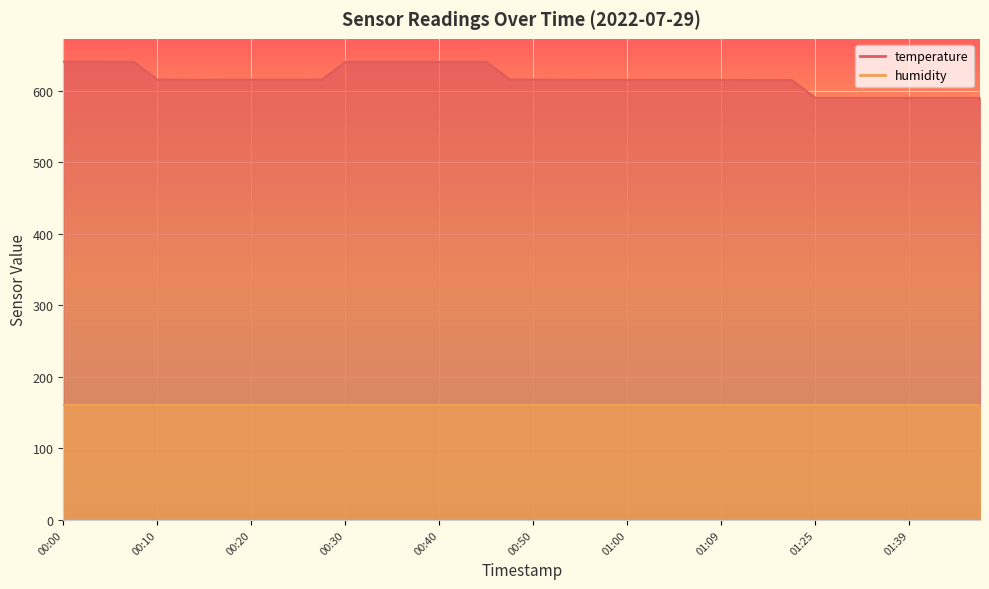

What is the greatest value displayed?

640.2